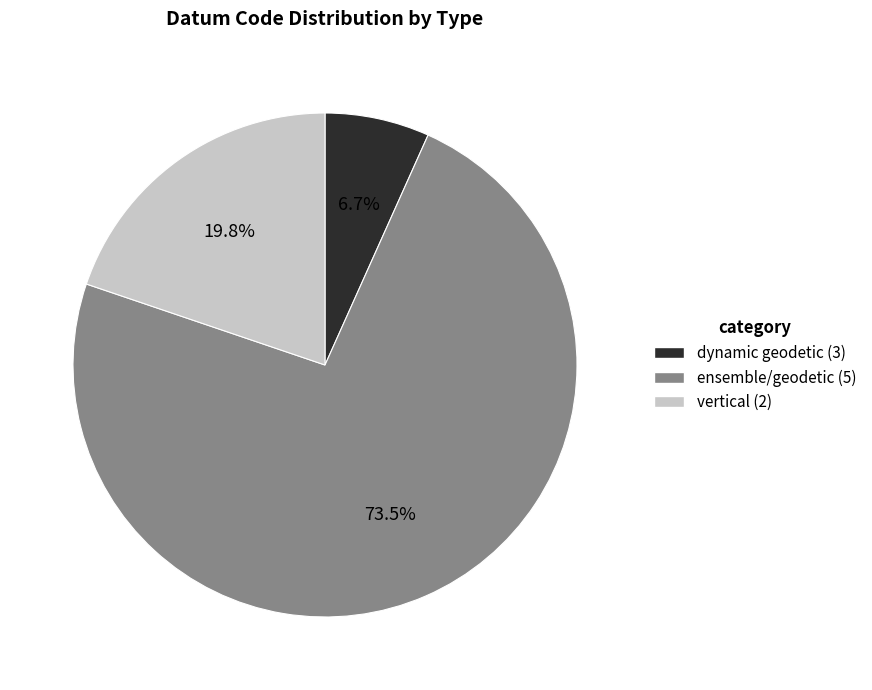

Does any single category account for the majority?

Yes